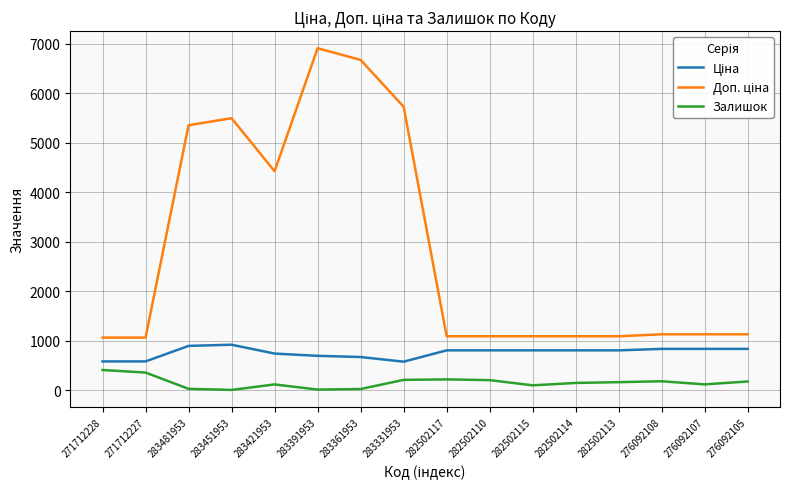

True or false: Залишок has a value of 113.0 at 283421953.

True